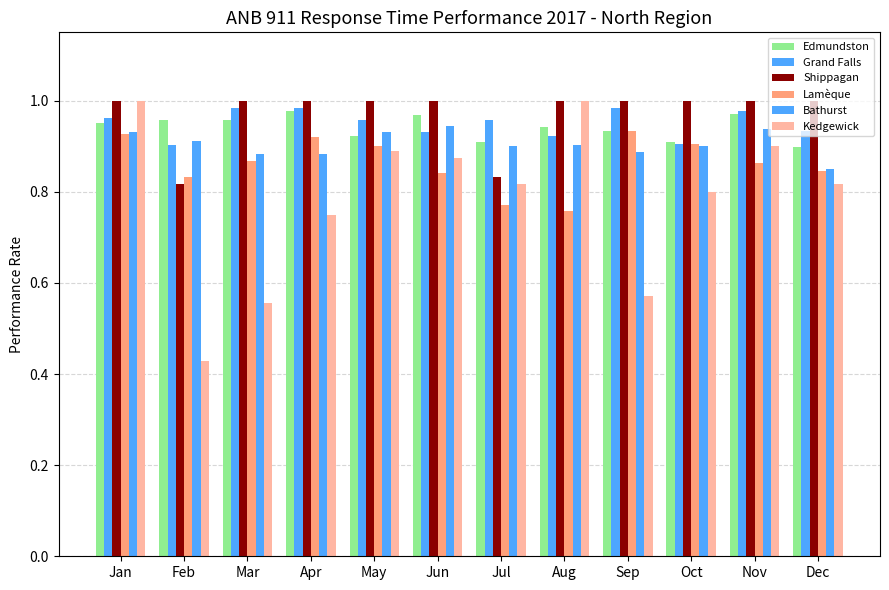

How many categories are shown in the chart?

12